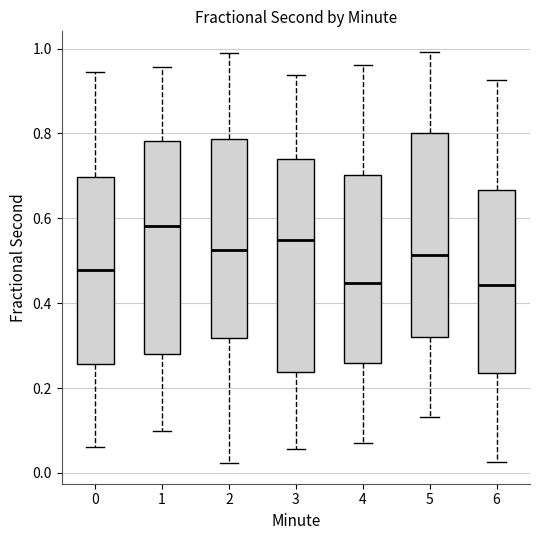

Reading left to right, transcribe this box plot: for each box, give where its median line is, the range the box spans, and where its two whiskers end, as read against the y-axis. The values are not printed on the chart, so give them approximately, as read against the axis.

0: median 0.48, box 0.26 to 0.70, whiskers 0.06 to 0.94
1: median 0.58, box 0.28 to 0.78, whiskers 0.10 to 0.96
2: median 0.52, box 0.32 to 0.78, whiskers 0.02 to 1.00
3: median 0.54, box 0.24 to 0.74, whiskers 0.06 to 0.94
4: median 0.44, box 0.26 to 0.70, whiskers 0.08 to 0.96
5: median 0.52, box 0.32 to 0.80, whiskers 0.14 to 1.00
6: median 0.44, box 0.24 to 0.66, whiskers 0.02 to 0.92